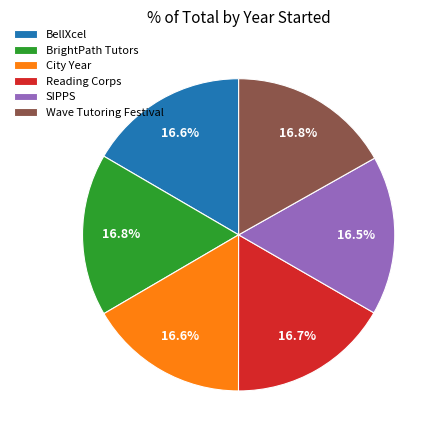

Is BellXcel the majority of the pie?

No